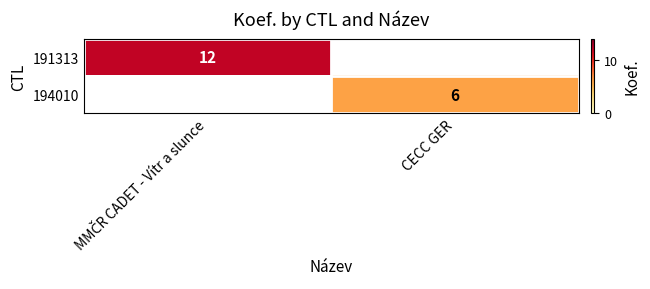

The 194010 series shows 2 at CECC GER. True or false?

False